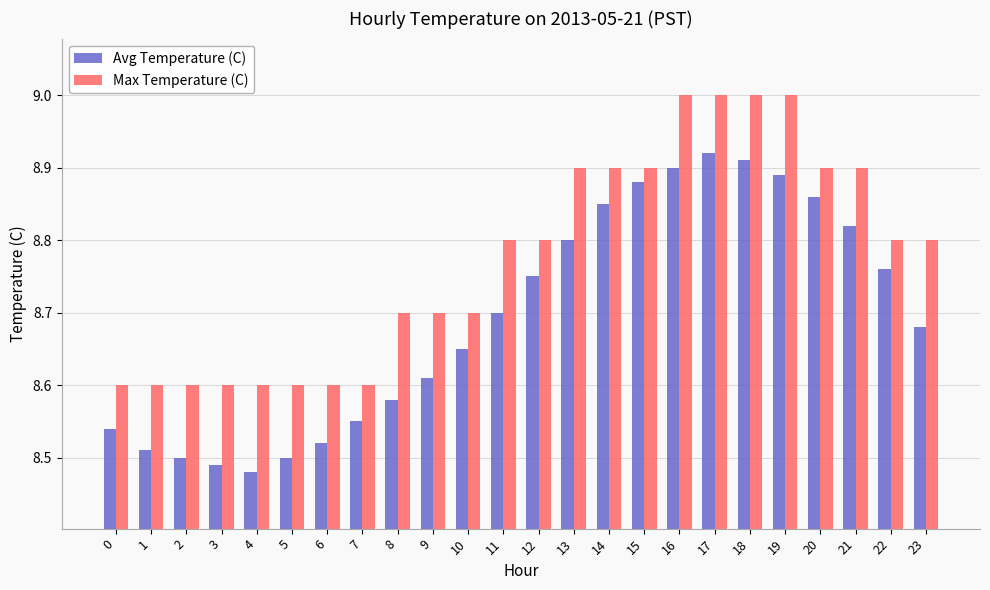

At how many categories does at least one series exceed 8?

24